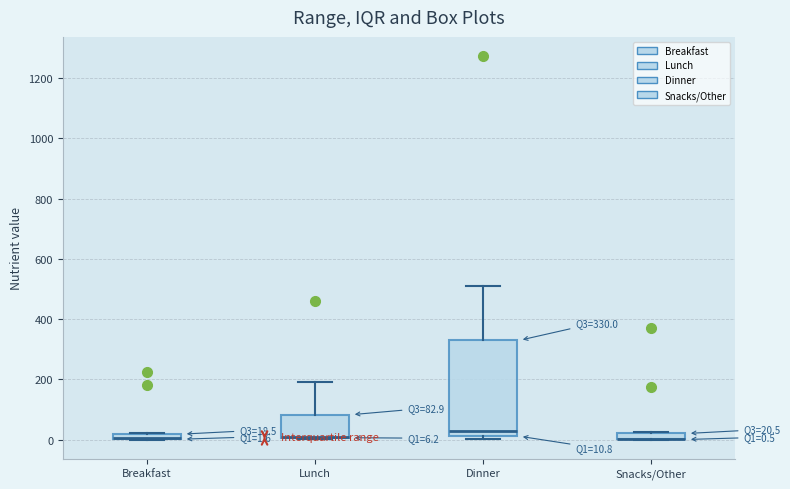

Which box is the tallest, from its lower edge to its upper edge?

Dinner